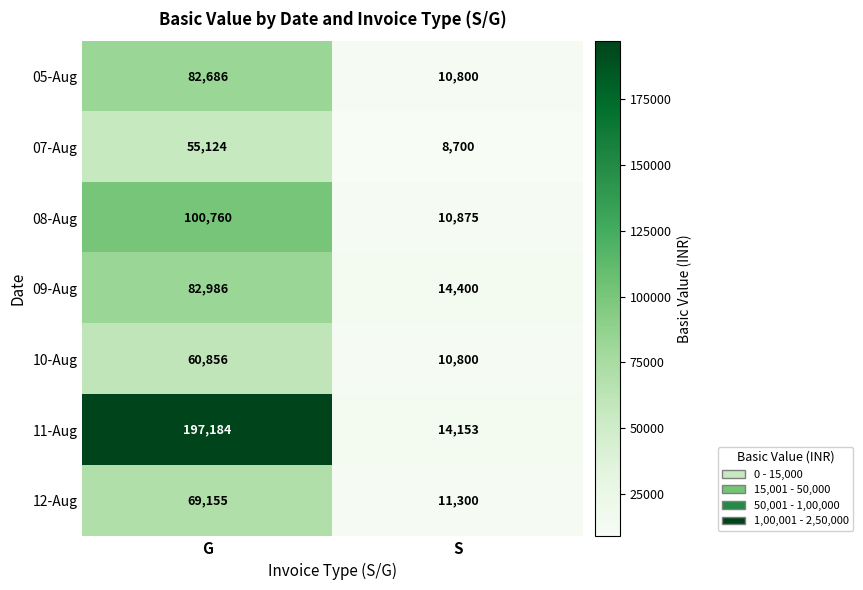

What is the maximum value shown in the chart?

197184